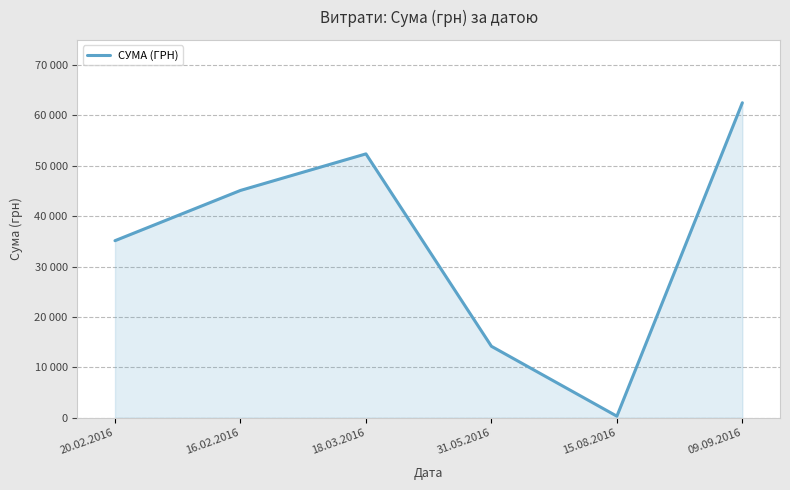

What is the difference between the second highest and second lowest values?

38196.0